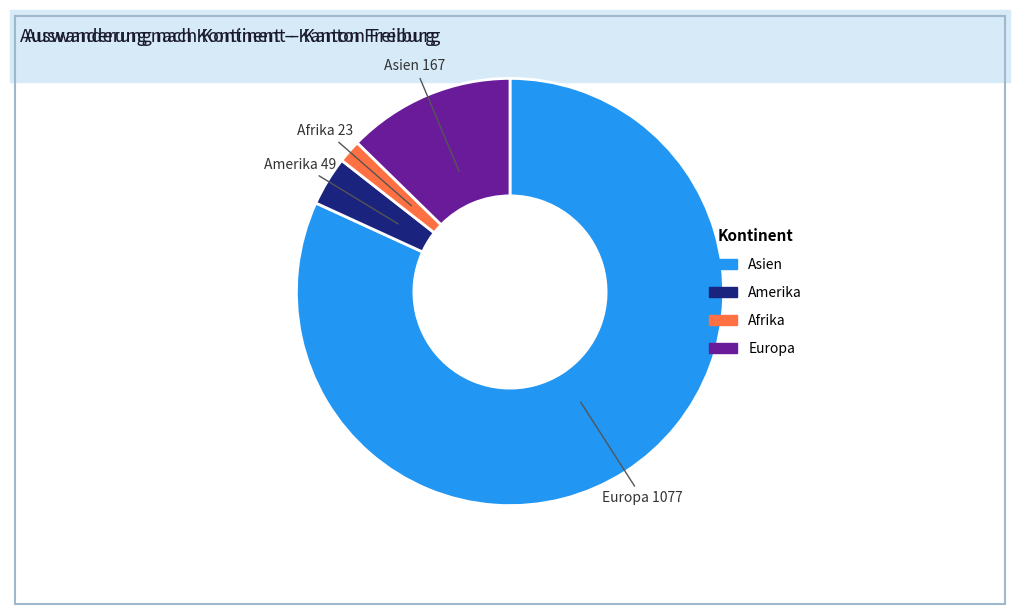

Count the number of slices in the pie.

4